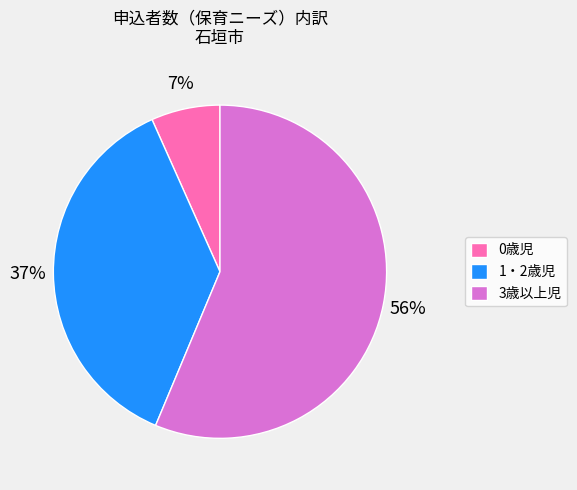

The 1・2歳児 slice represents 37% of the pie. True or false?

True